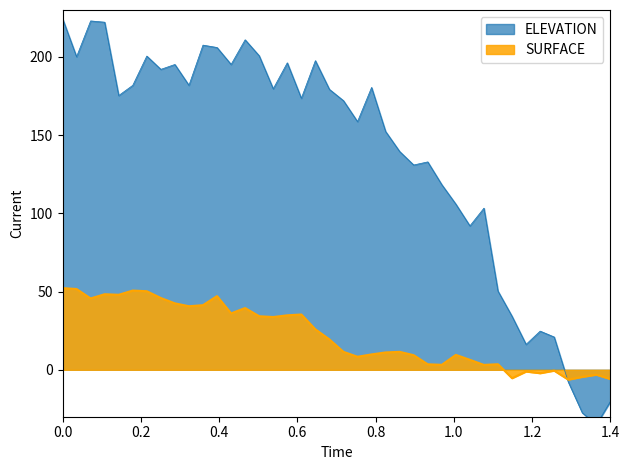

The value of ELEVATION at 54899.5661 is 133.8. True or false?

False